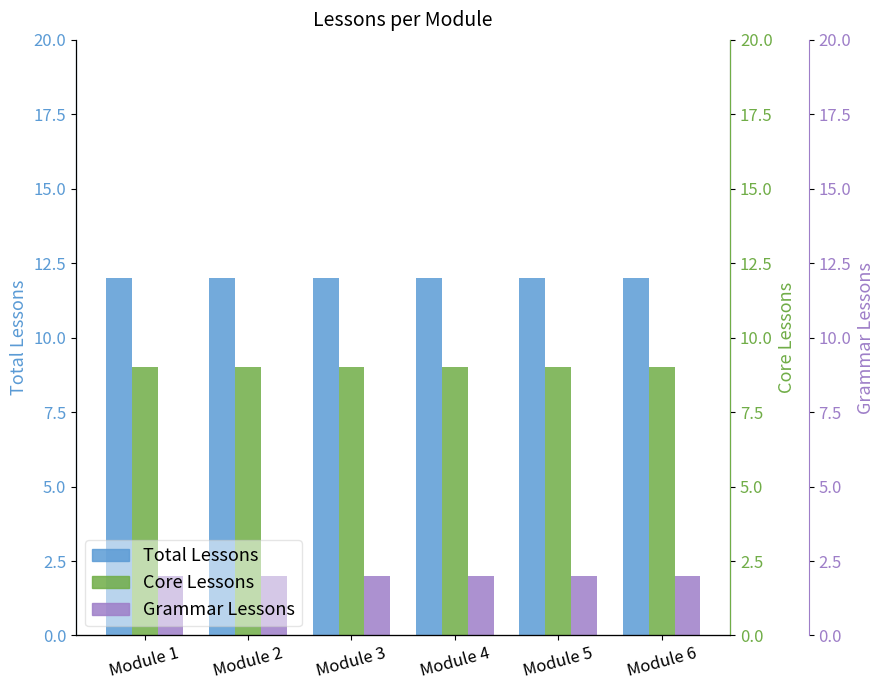

At which category does the chart reach its peak across all series?

Module 1